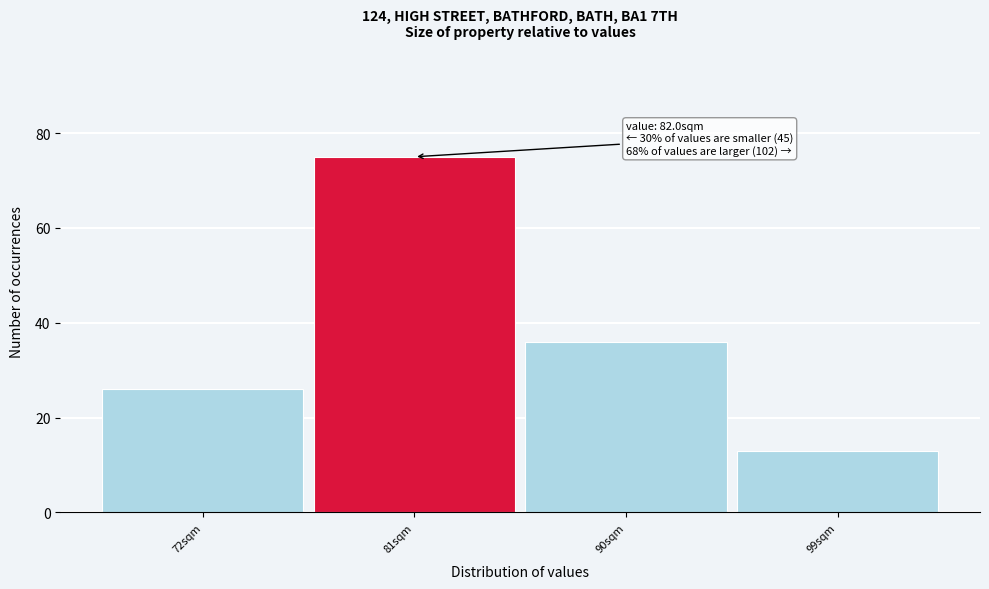

Reading left to right, what are all the values shown in this chart?

72sqm=26	81sqm=75	90sqm=36	99sqm=13